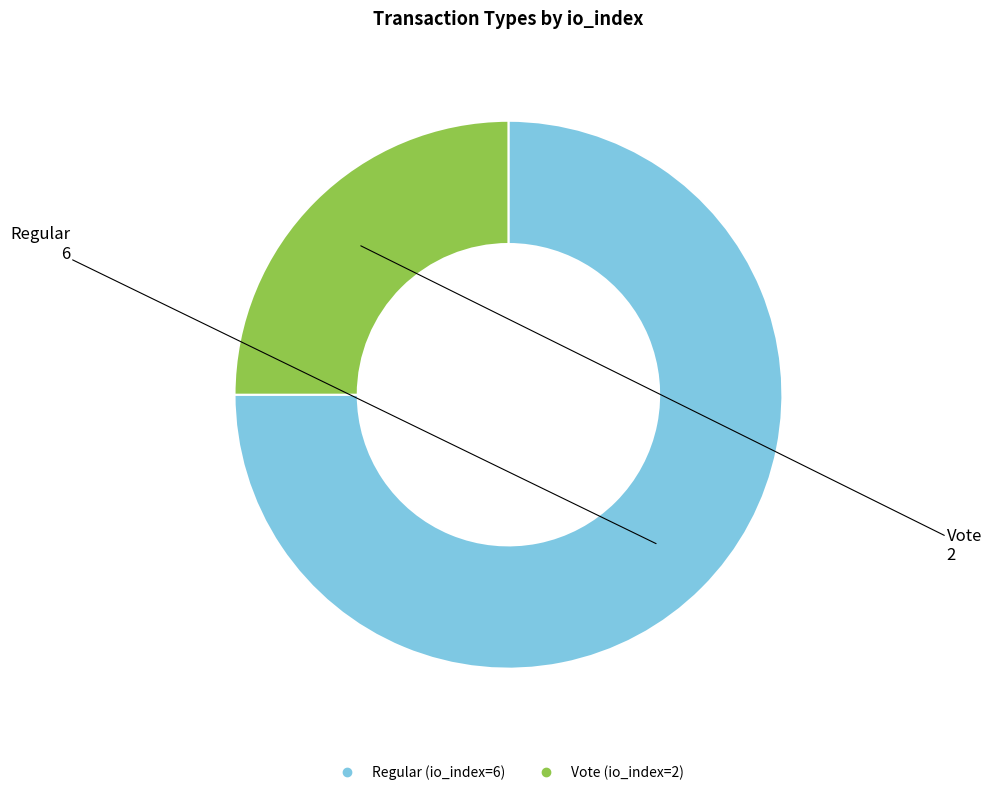

What is the ratio of the value at Vote (io_index=2) to the value at Regular (io_index=6)?

0.3